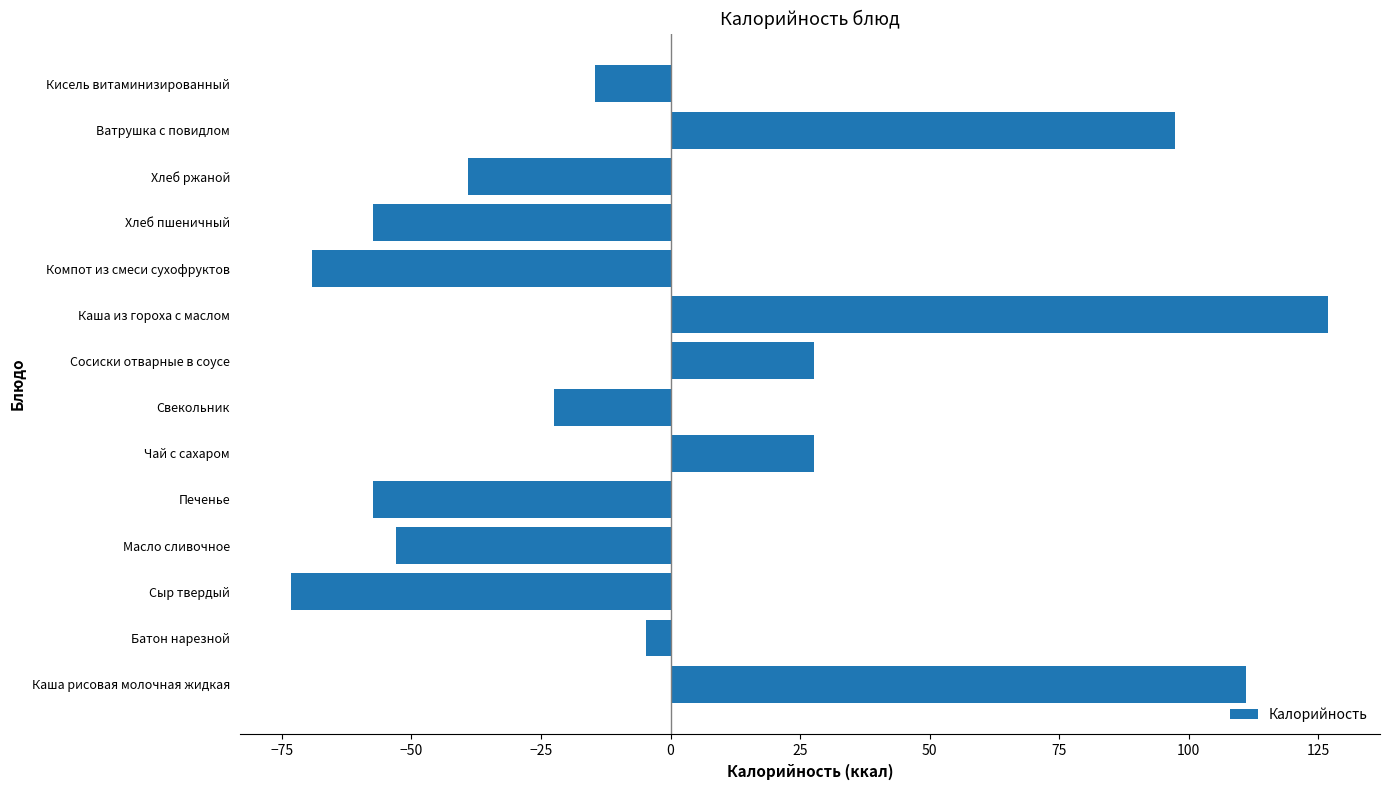

The chart shows a value of 33.2 at Ватрушка с повидлом. True or false?

False